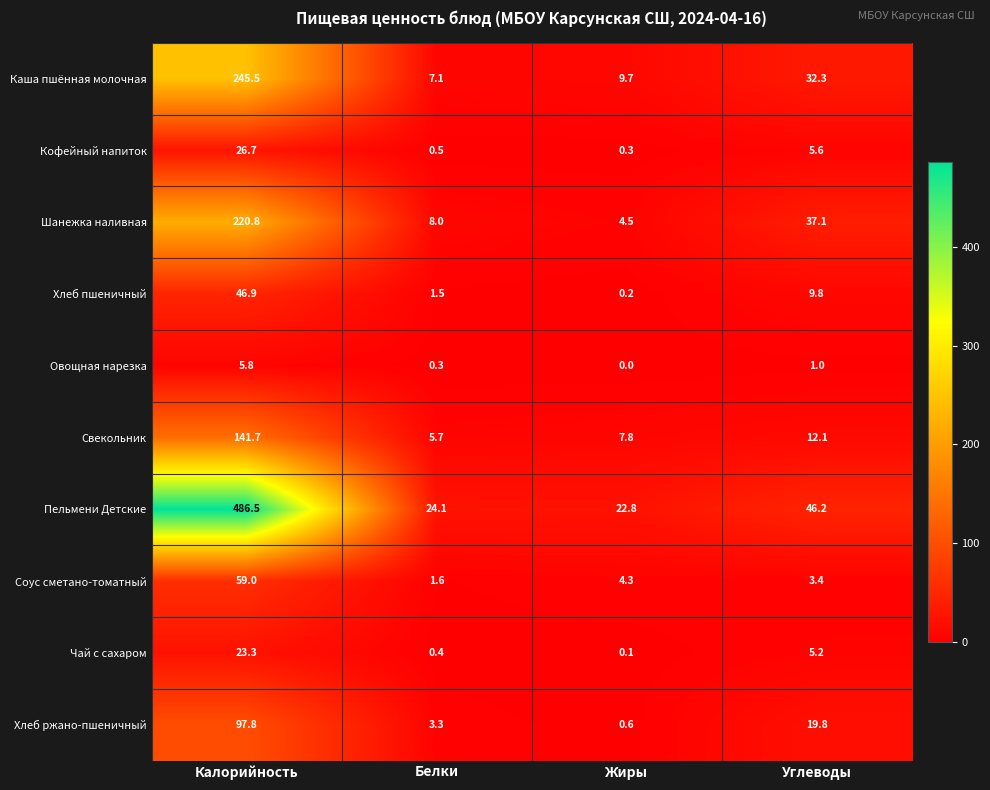

Which series changed the most between Калорийность and Углеводы?

Пельмени Детские